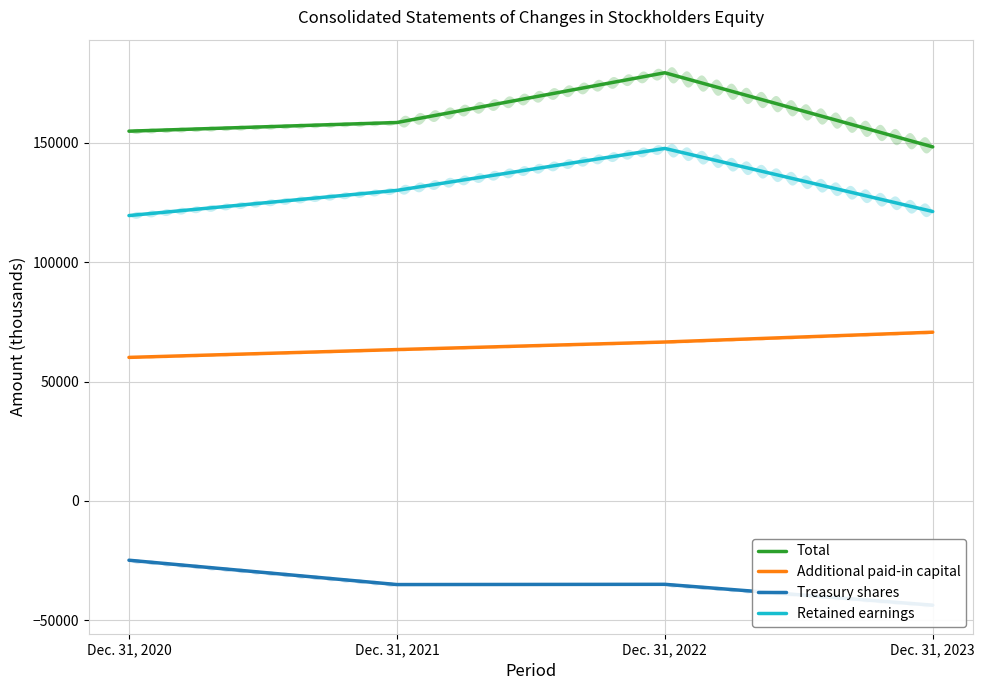

Which series changed the most between Dec. 31, 2020 and Dec. 31, 2021?

Retained earnings